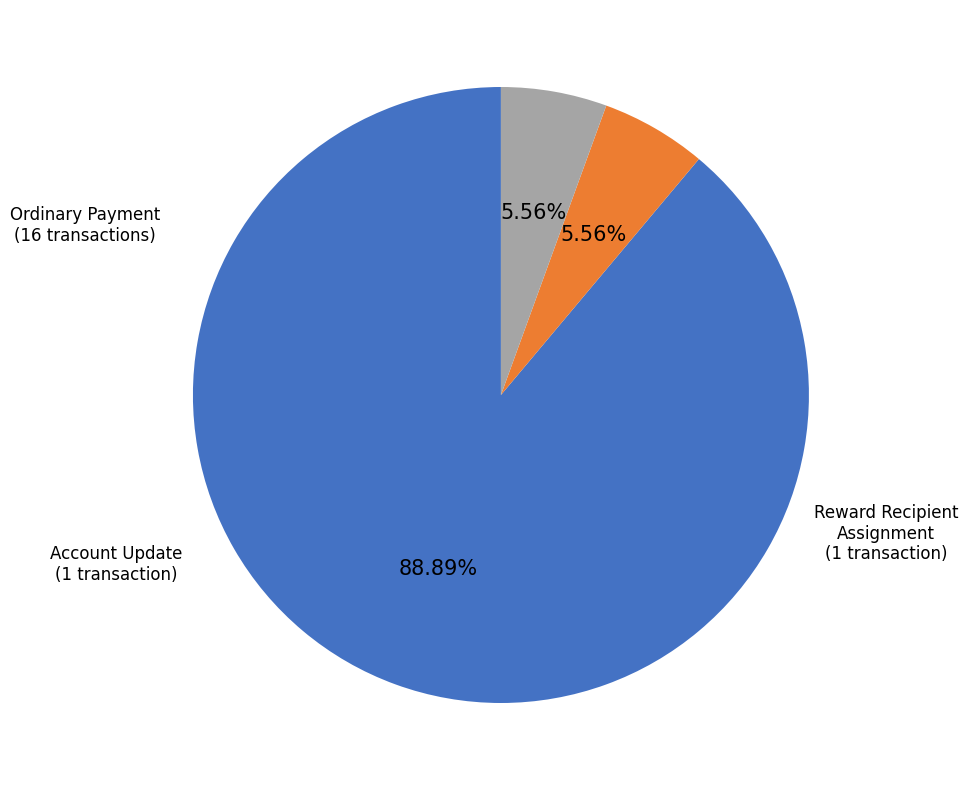

Which slice is the largest?

Ordinary Payment